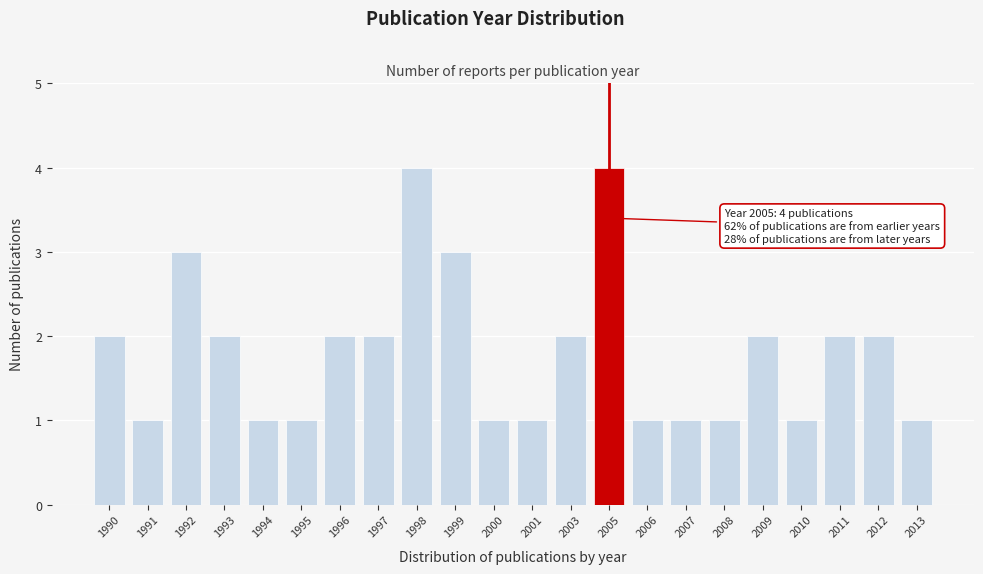

Reading left to right, transcribe all the data shown in this chart.

2	1	3	2	1	1	2	2	4	3	1	1	2	4	1	1	1	2	1	2	2	1